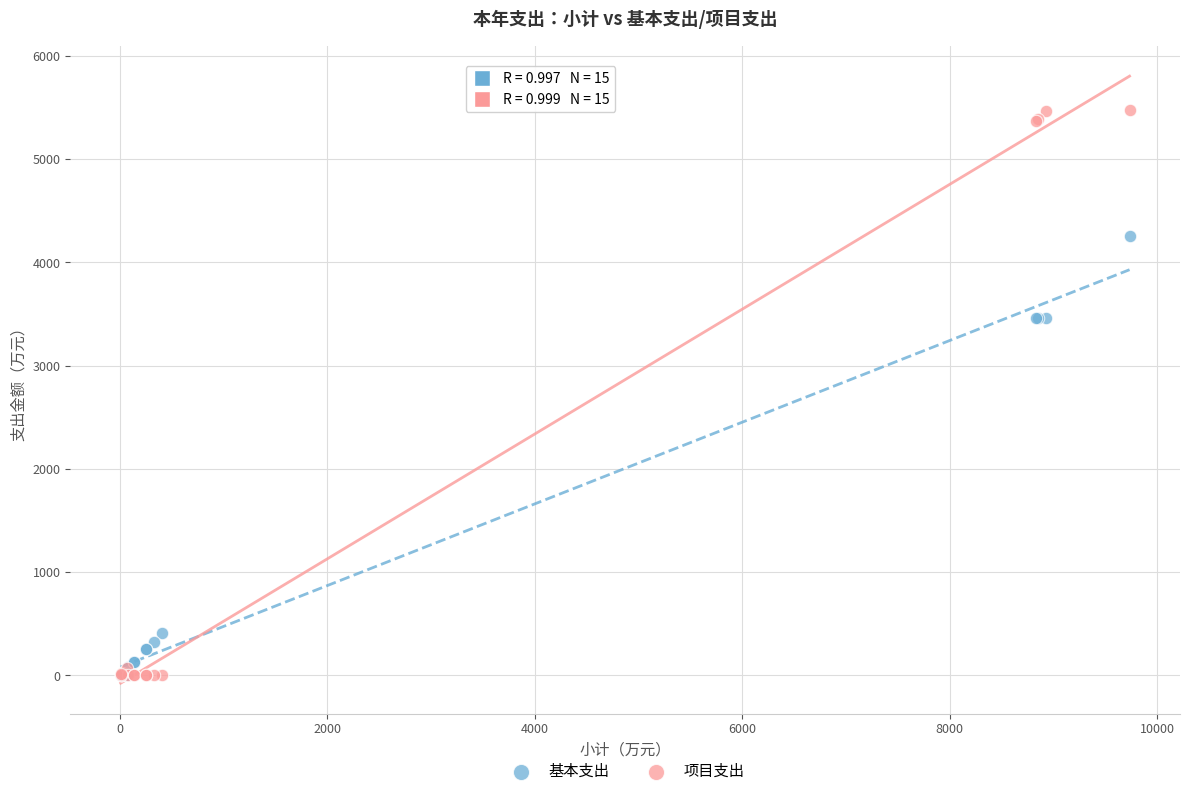

Which series reaches the maximum Y coordinate?

项目支出